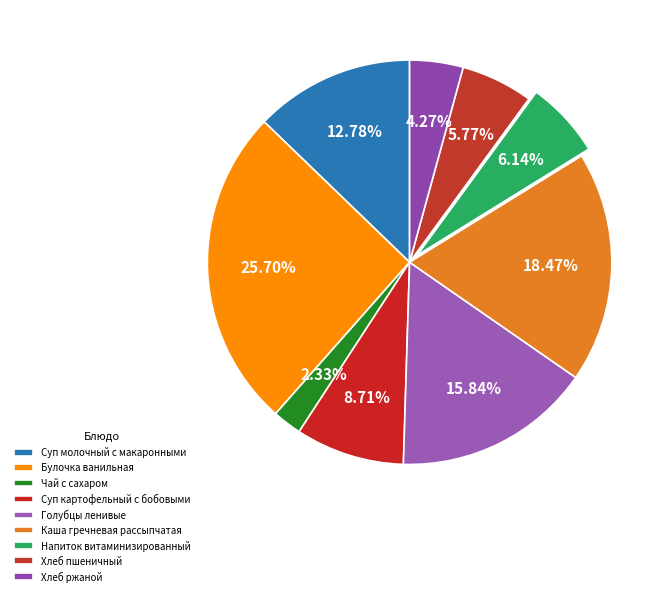

Count the number of slices in the pie.

9